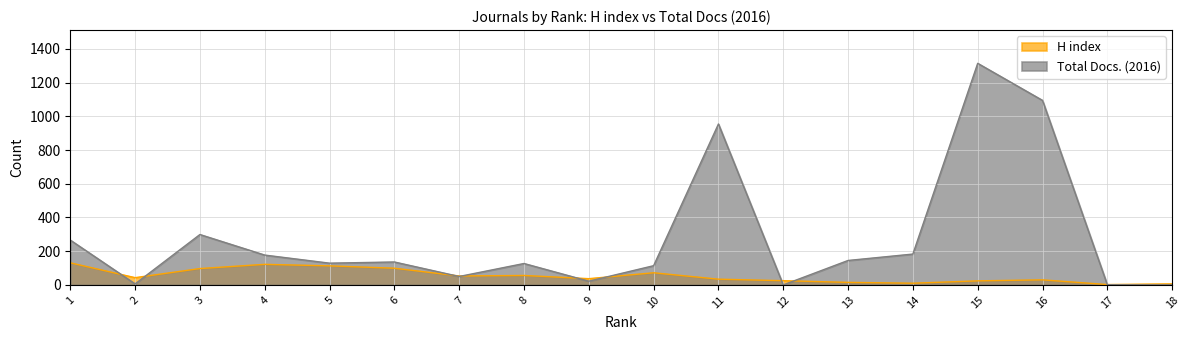

At which label does Total Docs. (2016) reach its peak?

15